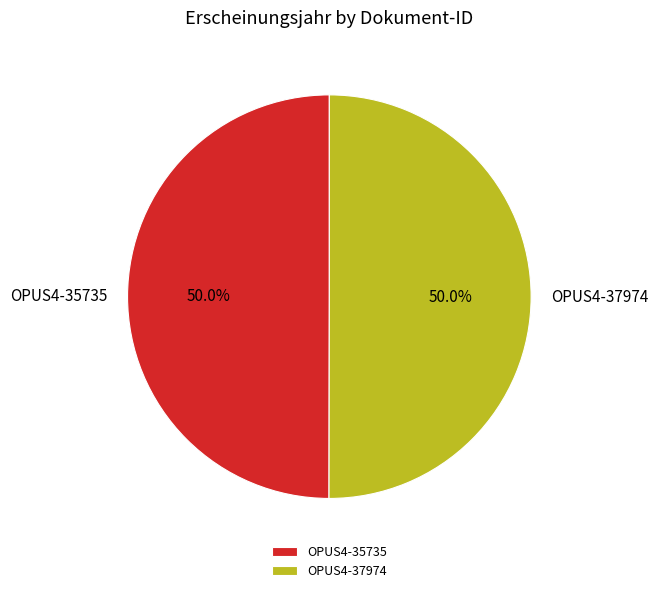

Do OPUS4-35735 and OPUS4-37974 together represent more than half of the pie?

Yes